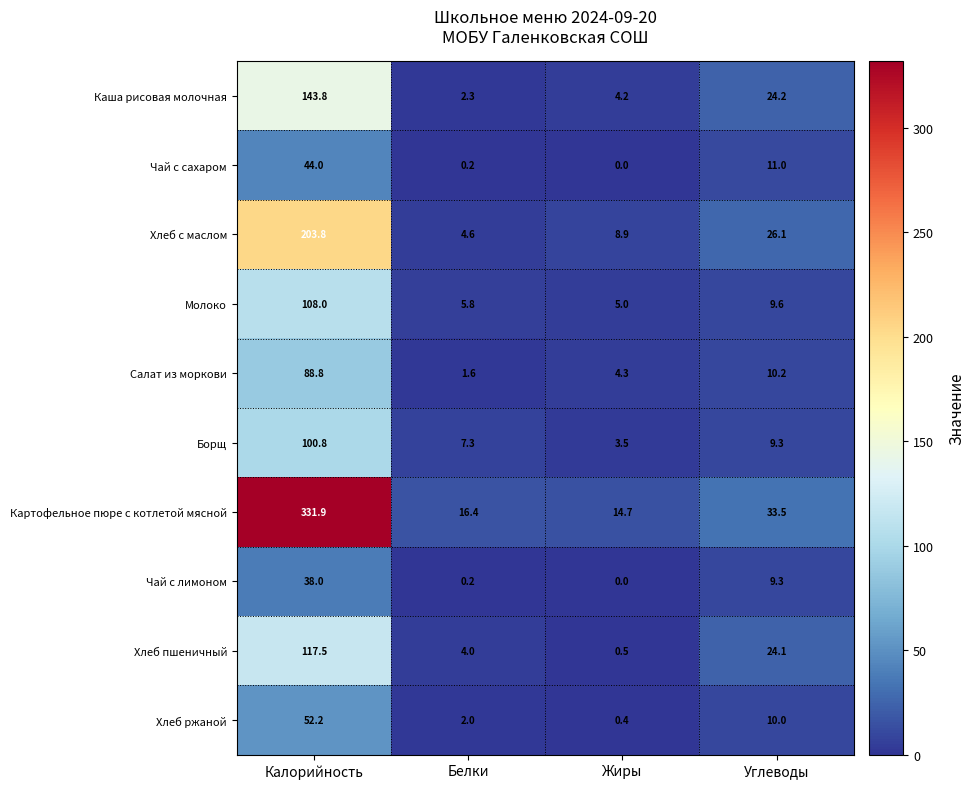

Which series has the largest total across all categories?

Картофельное пюре с котлетой мясной